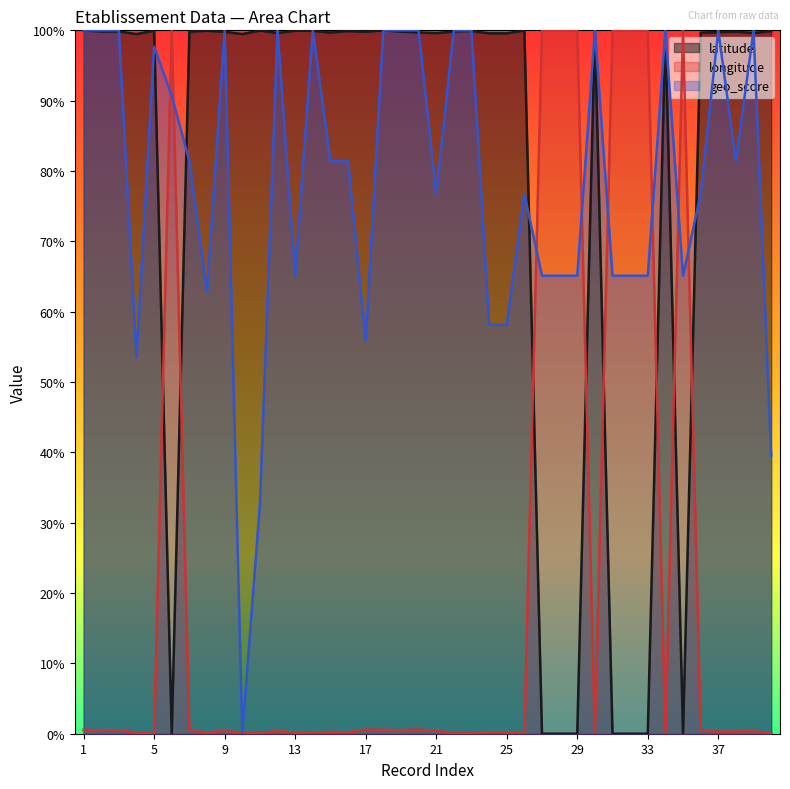

Between which two adjacent categories do latitude and geo_score first intersect?

3 and 4